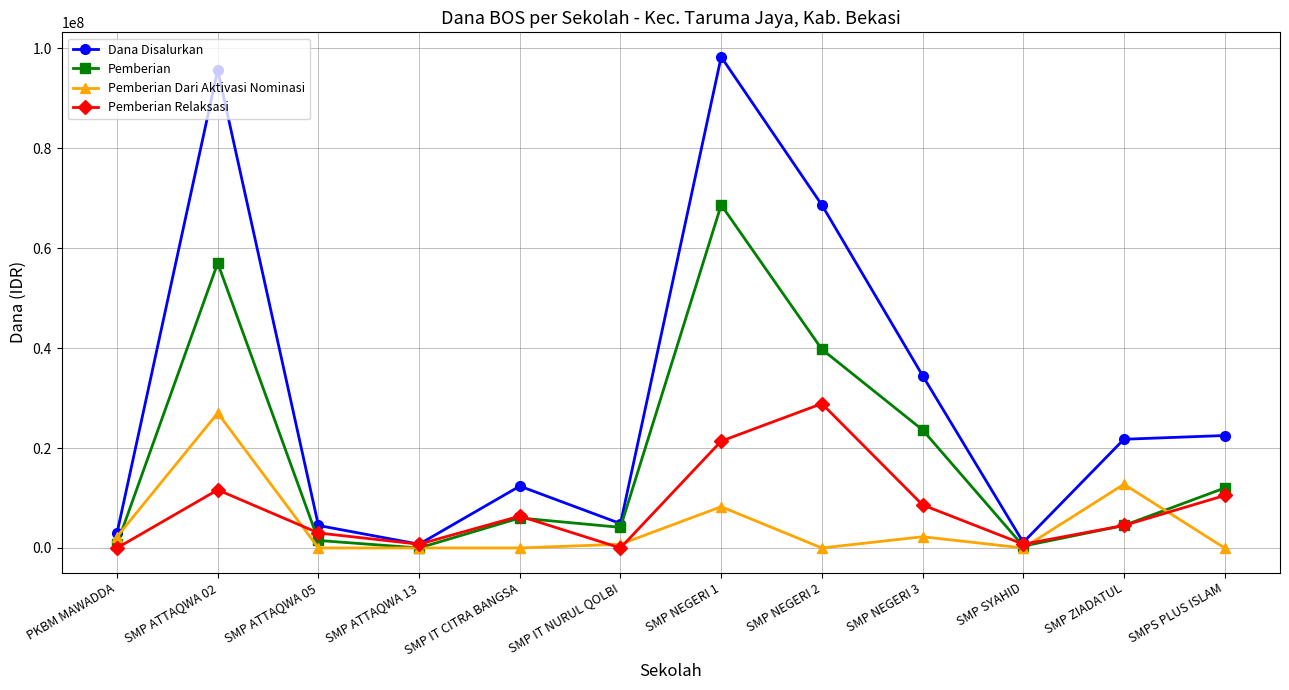

What is the difference between the maximum and second lowest values in the Pemberian Relaksasi series?

28875000